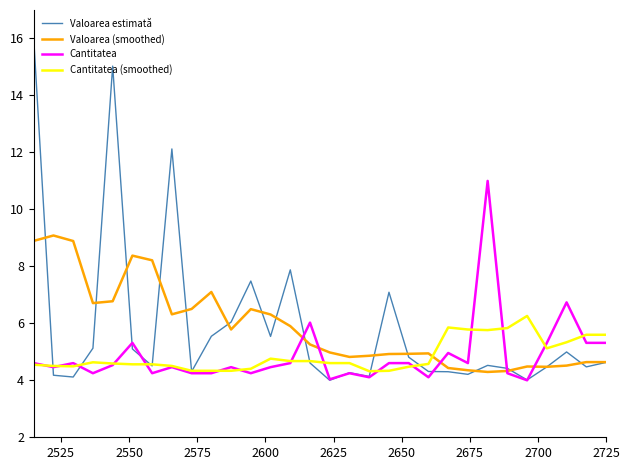

Rank the series by their maximum value, from highest to lowest.

Valoarea estimată, Cantitatea, Valoarea (smoothed), Cantitatea (smoothed)